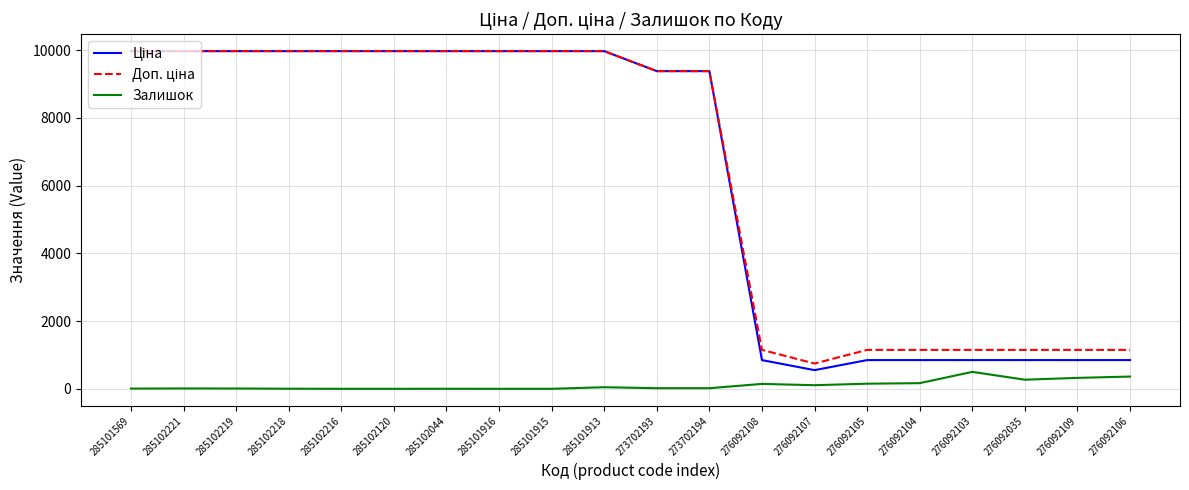

What is the difference between the highest and lowest values at 276092035?

880.7